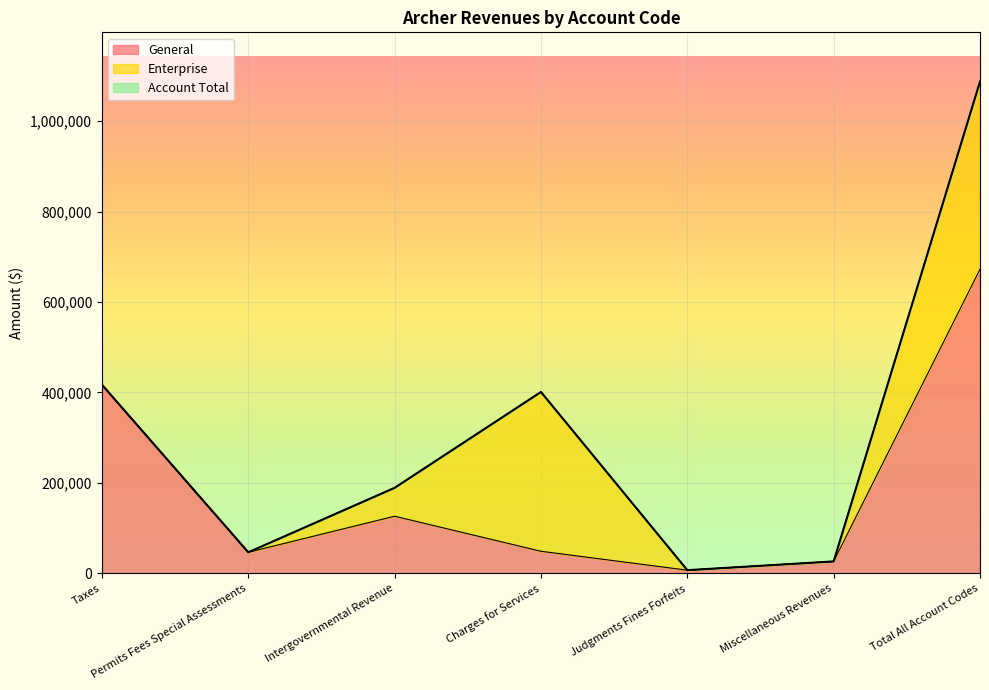

What is the total value across all series at Intergovernmental Revenue?

189138